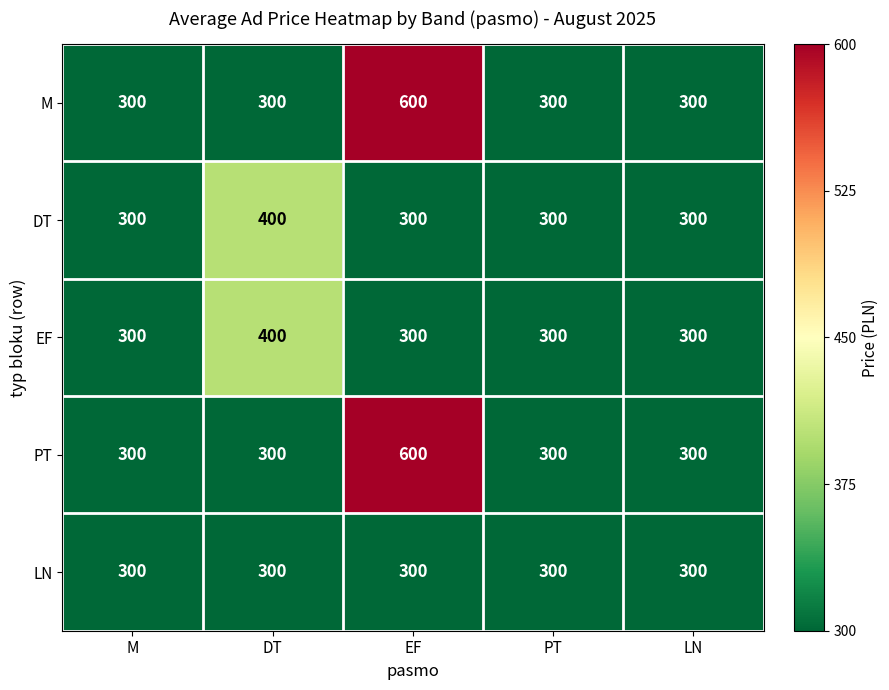

The M series shows 413 at M. True or false?

False